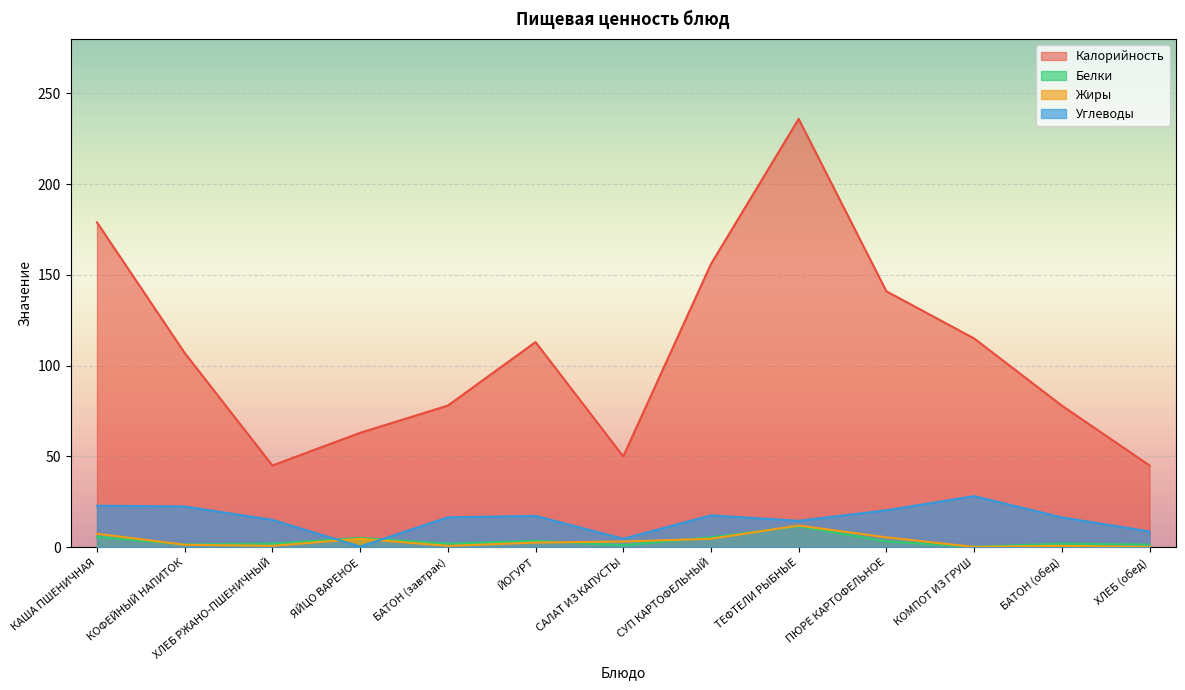

True or false: Белки and Углеводы cross at least once.

True